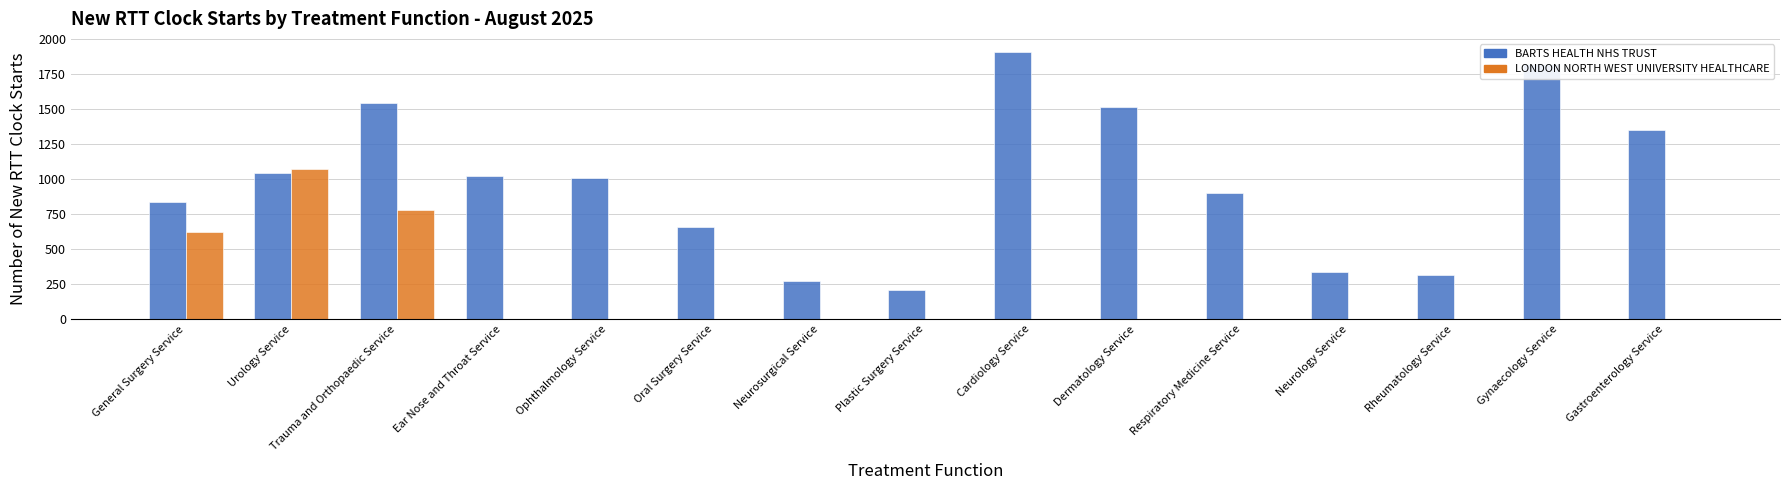

Between Oral Surgery Service and Respiratory Medicine Service, which series saw the biggest shift?

BARTS HEALTH NHS TRUST